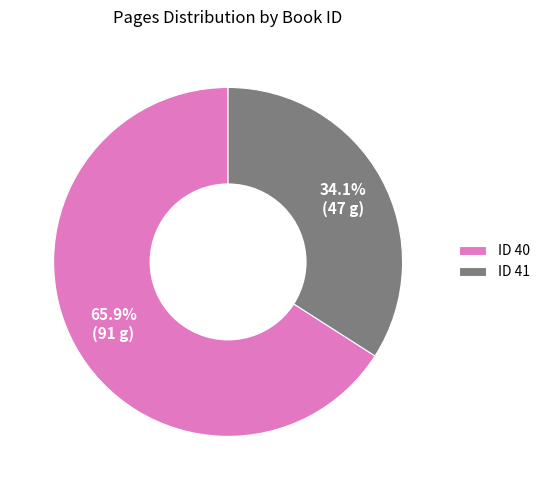

To the nearest percent, what is the difference between the largest and smallest slice percentages?

32%